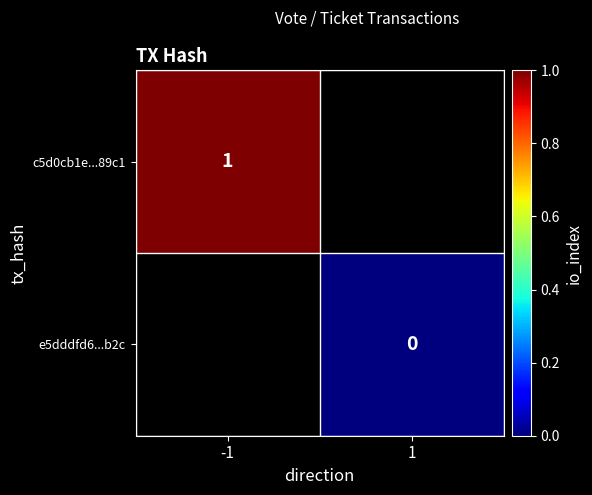

Count the number of categories in the chart.

2